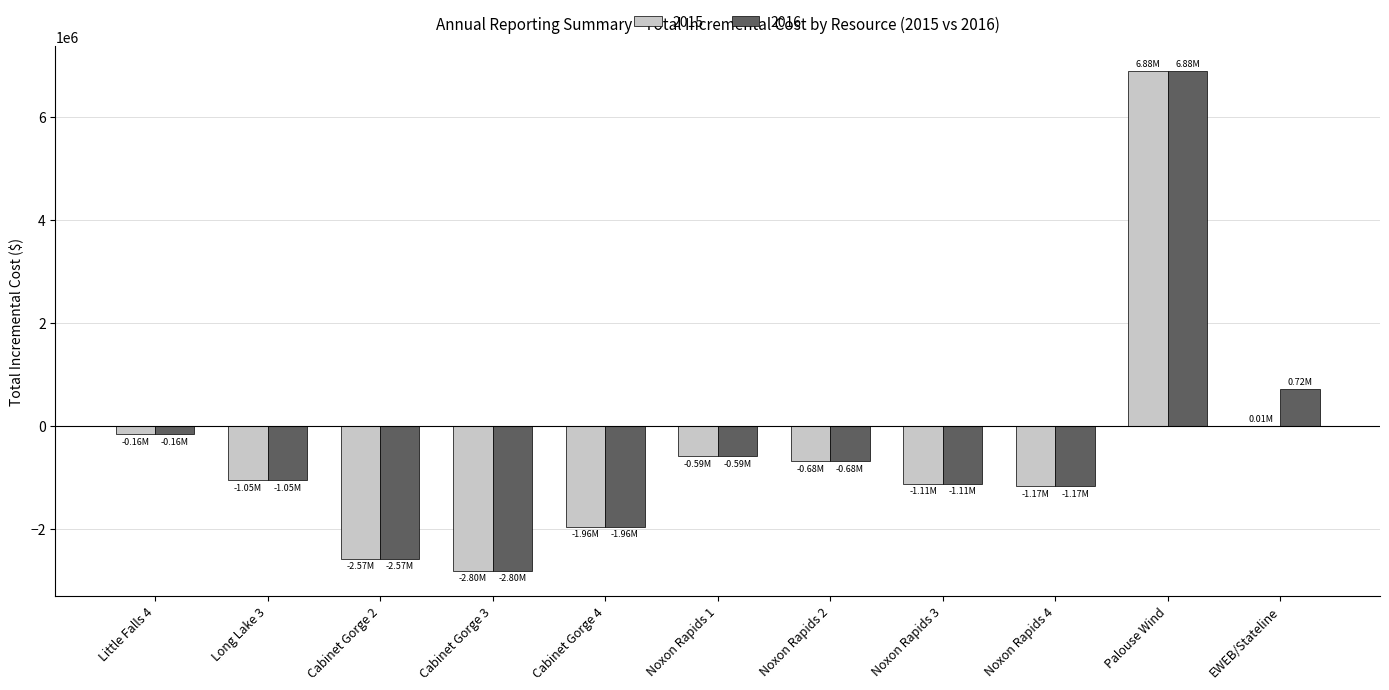

How many series are shown in this chart?

2